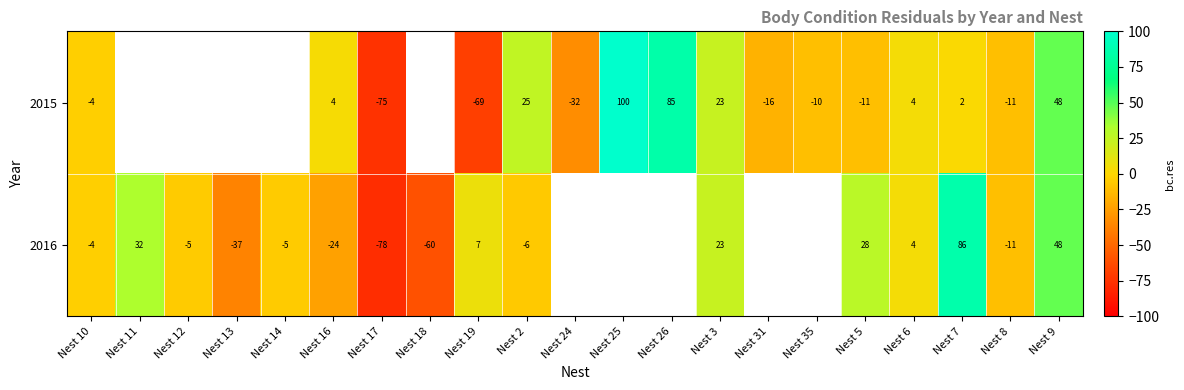

Which has a higher value, Nest 31 or Nest 26?

Nest 26